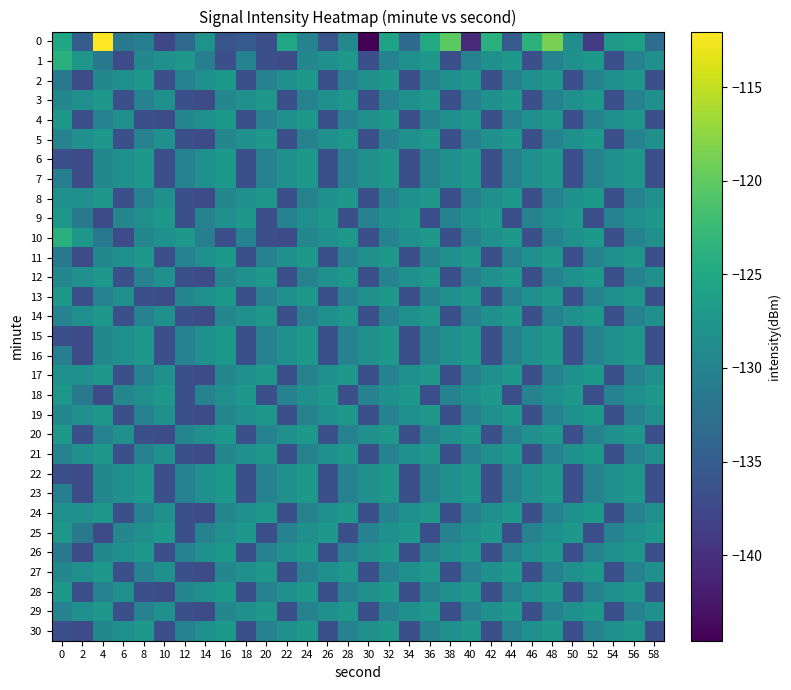

True or false: 15 has a value of -73.2 at 0.

False